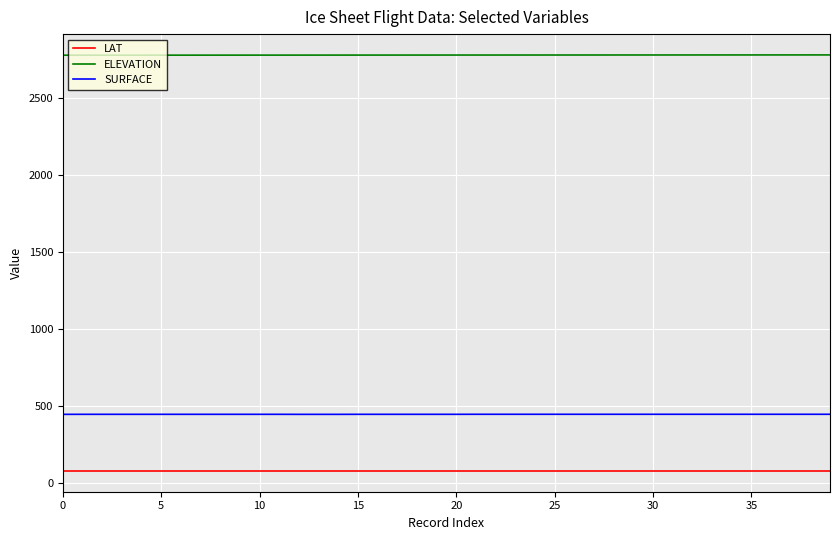

What is the maximum value for SURFACE?

447.1